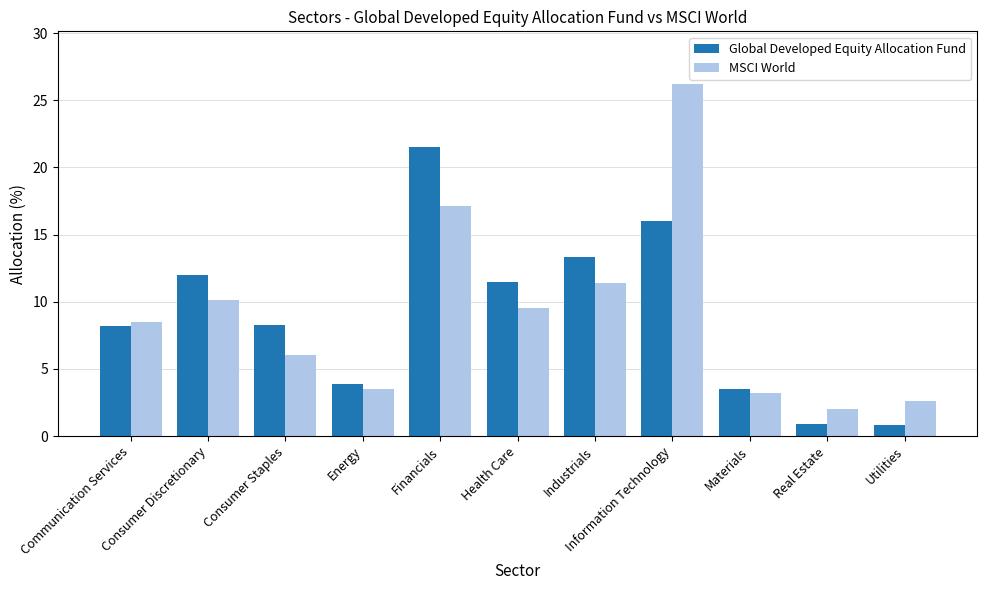

Which series has the widest spread of values?

MSCI World